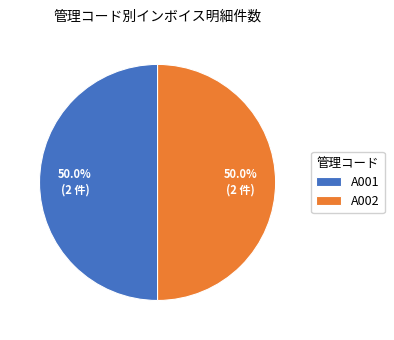

Approximately how many times larger is the value at A001 compared to A002?

1.0